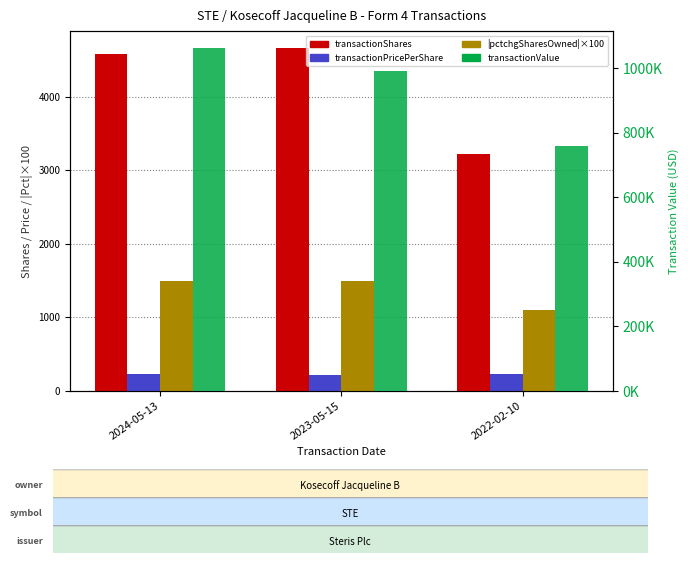

What is the sum of the transactionShares values at 2024-05-13 and 2023-05-15?

9241.0